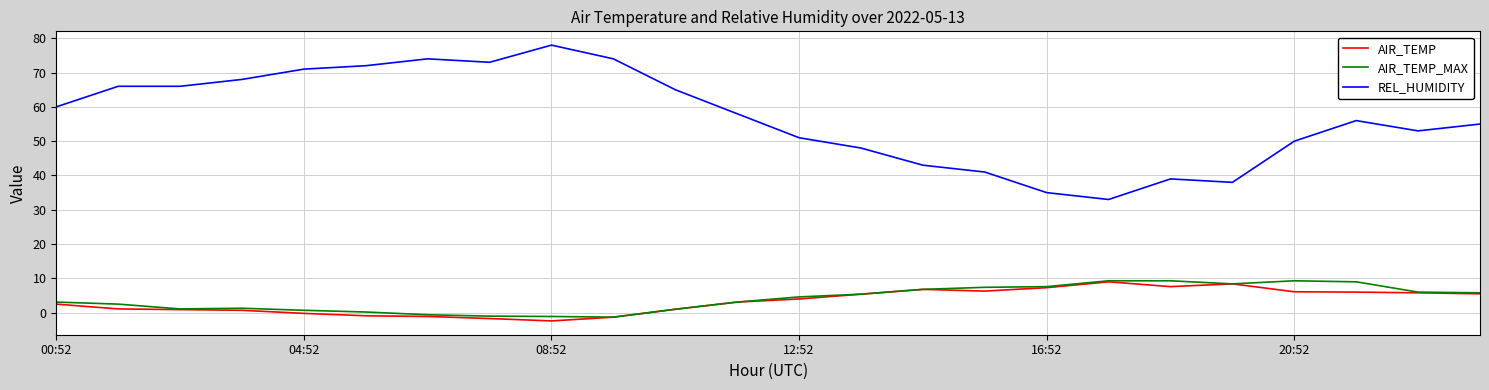

Which series has the largest total across all categories?

REL_HUMIDITY